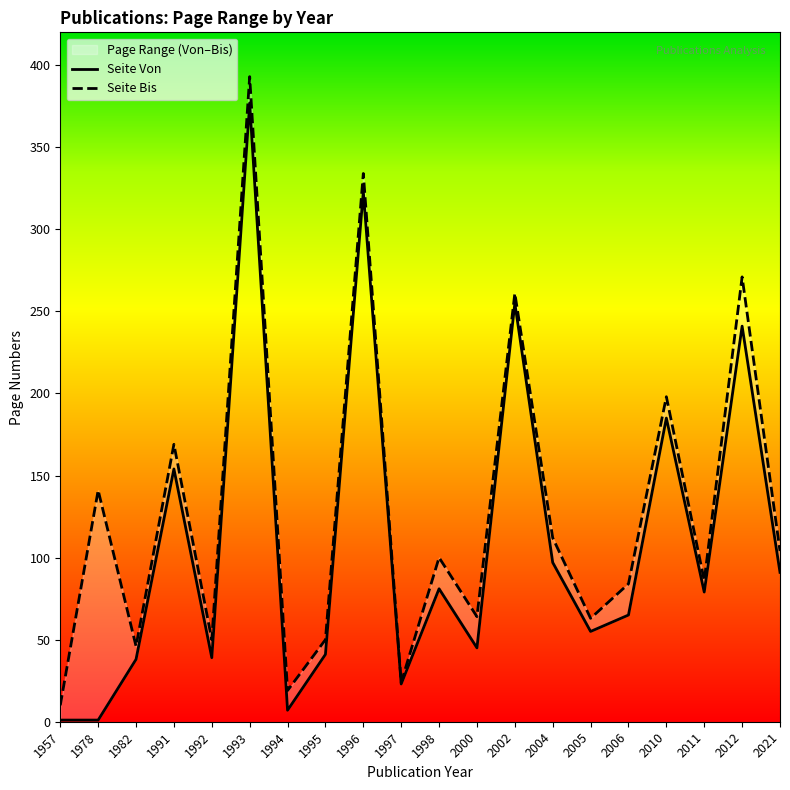

True or false: Seite Von and Seite Bis intersect in this chart.

False